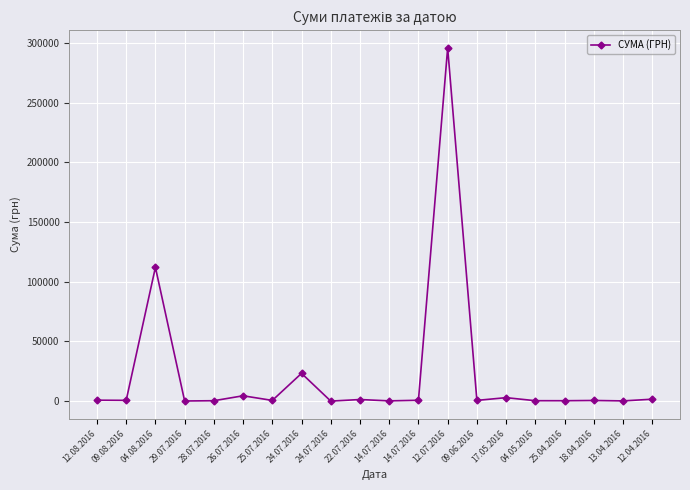

Is it true that the value at 12.04.2016 is 2118.6?

False